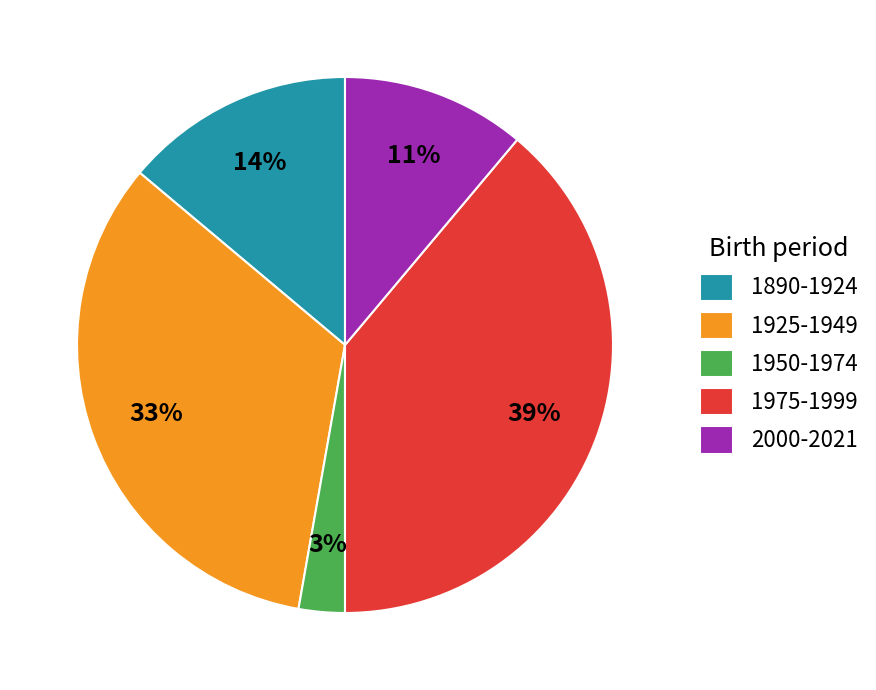

Which has a higher value, 1950-1974 or 1890-1924?

1890-1924